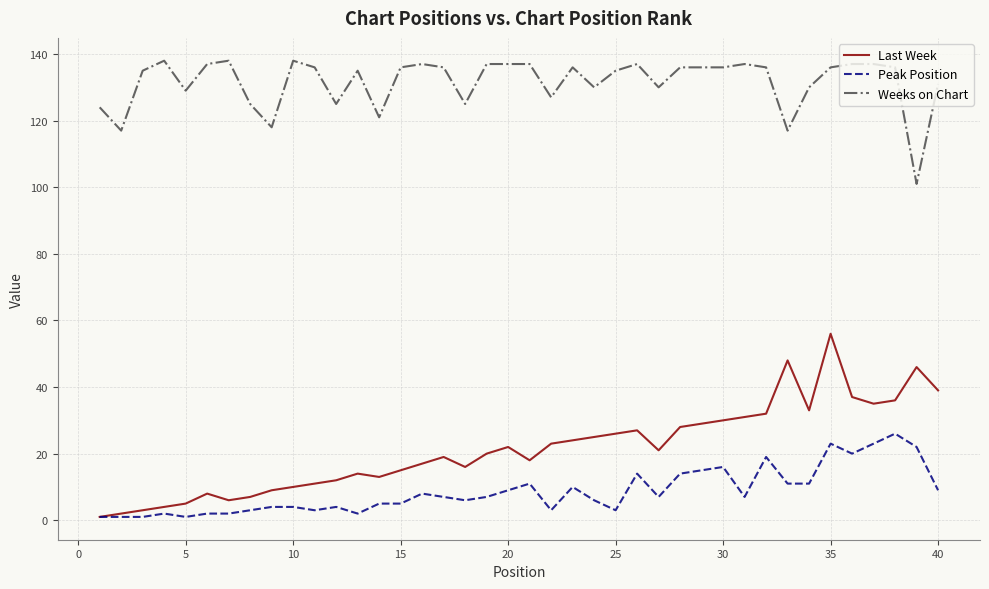

Reading right to left, list all the values displayed in this chart.

Last Week: 39	46	36	35	37	56	33	48	32	31	30	29	28	21	27	26	25	24	23	18	22	20	16	19	17	15	13	14	12	11	10	9	7	6	8	5	4	3	2	1
Peak Position: 9	22	26	23	20	23	11	11	19	7	16	15	14	7	14	3	6	10	3	11	9	7	6	7	8	5	5	2	4	3	4	4	3	2	2	1	2	1	1	1
Weeks on Chart: 131	101	136	137	137	136	130	117	136	137	136	136	136	130	137	135	130	136	127	137	137	137	125	136	137	136	121	135	125	136	138	118	125	138	137	129	138	135	117	124